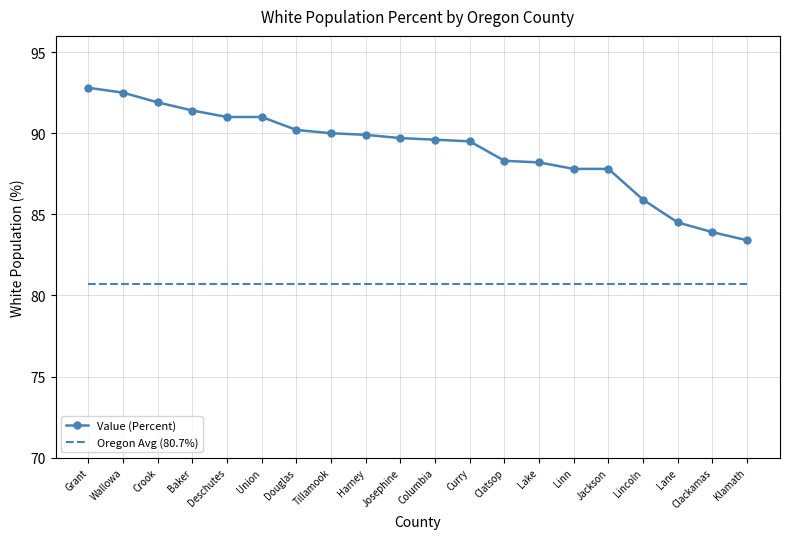

What is the difference between the Value (Percent) values at Linn and Grant?

5.0